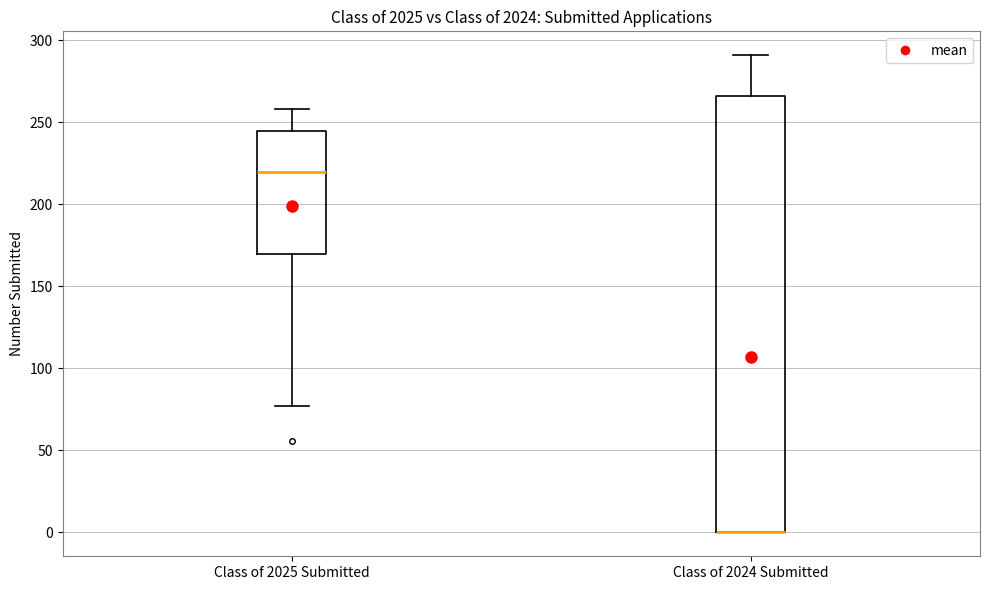

Reading left to right, read every box against the y-axis: the position of its median line, the range the box covers, and the ends of its whiskers. The values are not printed on the chart, so give them approximately, as read against the axis.

Class of 2025 Submitted: median 220, box 170 to 245, whiskers 75 to 260
Class of 2024 Submitted: median 0 (drawn on the box's lower edge), box 0 to 265, whiskers 0 to 290